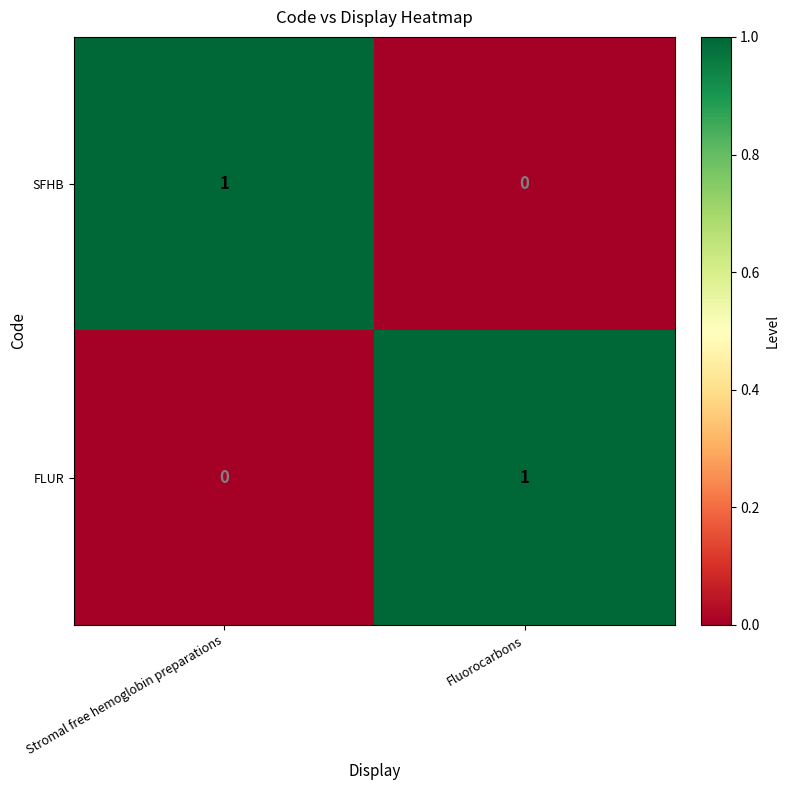

Which category has the highest value in the SFHB series?

Stromal free hemoglobin preparations